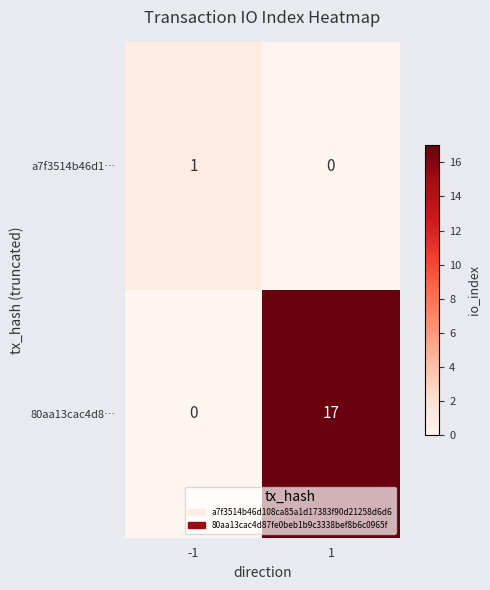

How many values in a7f3514b46d1… are above zero?

1